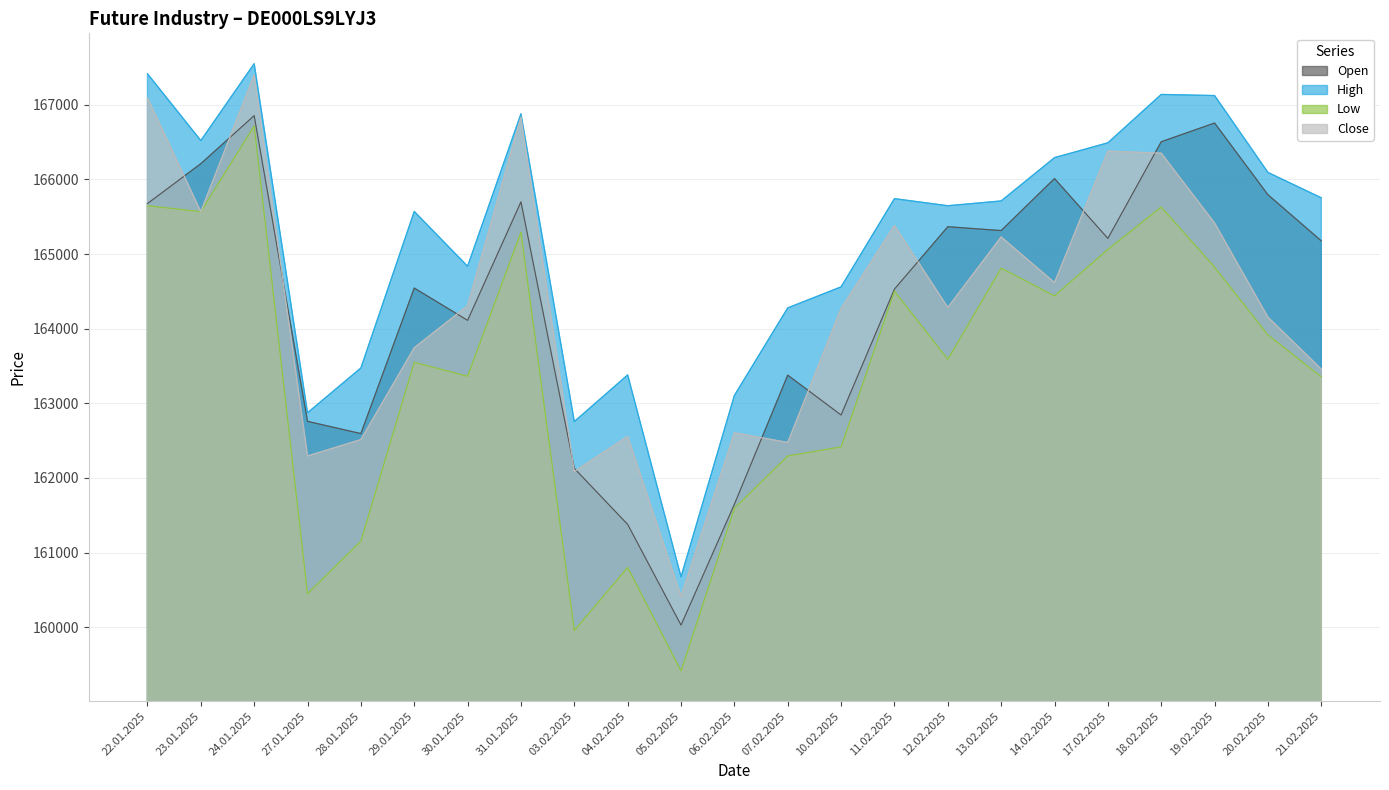

At which label does High first exceed 165711?

22.01.2025